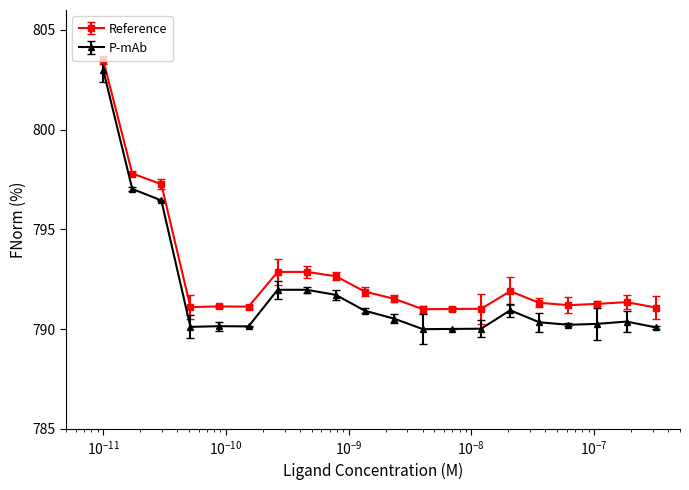

True or false: P-mAb and Reference intersect in this chart.

False